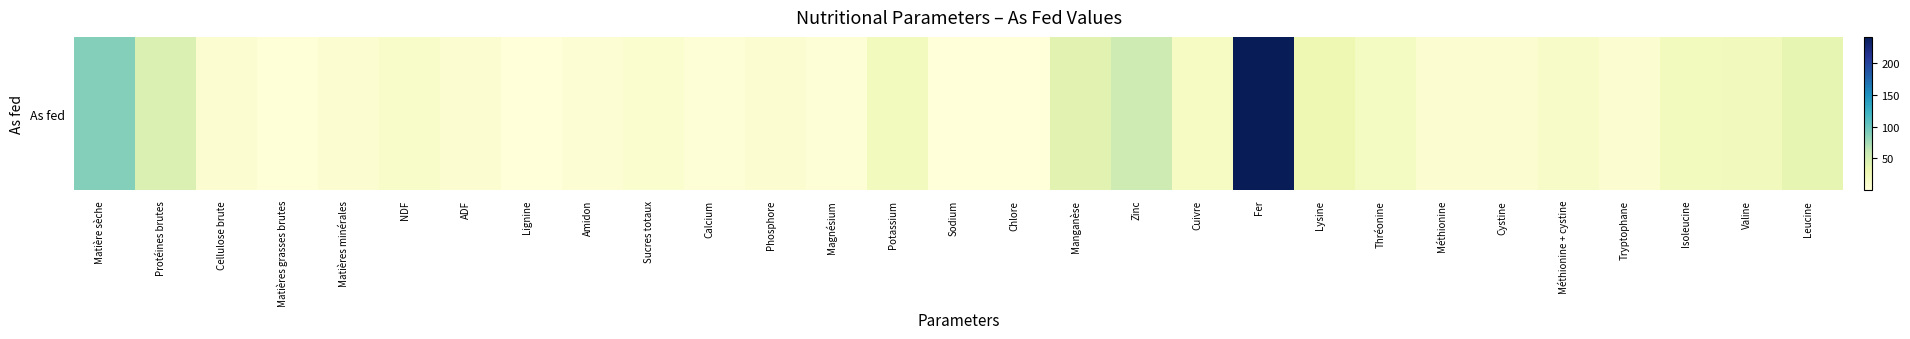

How many values are below 8?

14